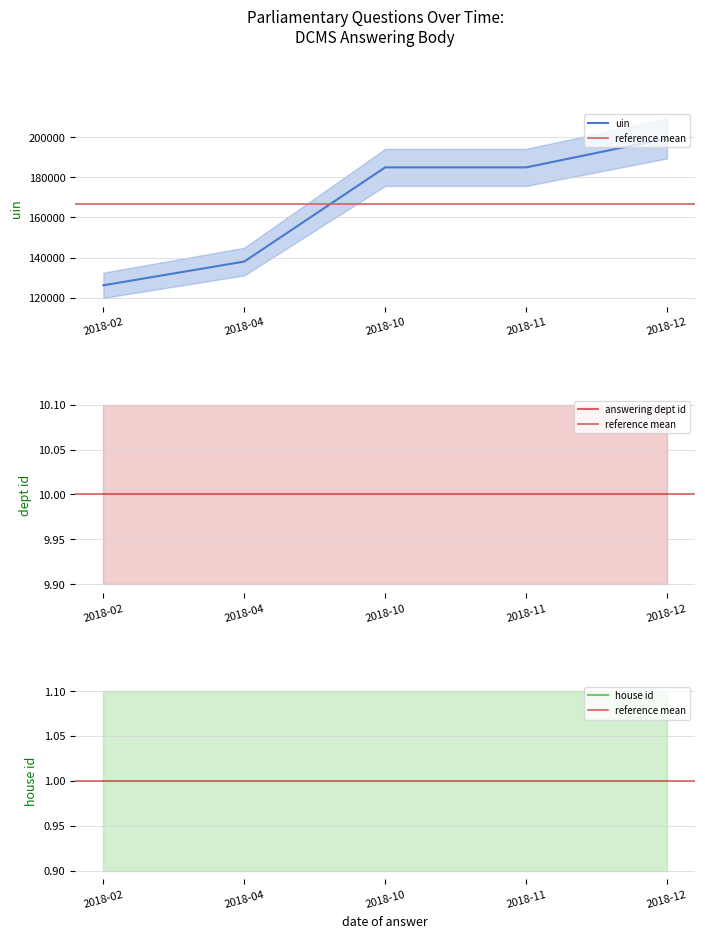

The value of house id at 2018-10-29 is 0. True or false?

False